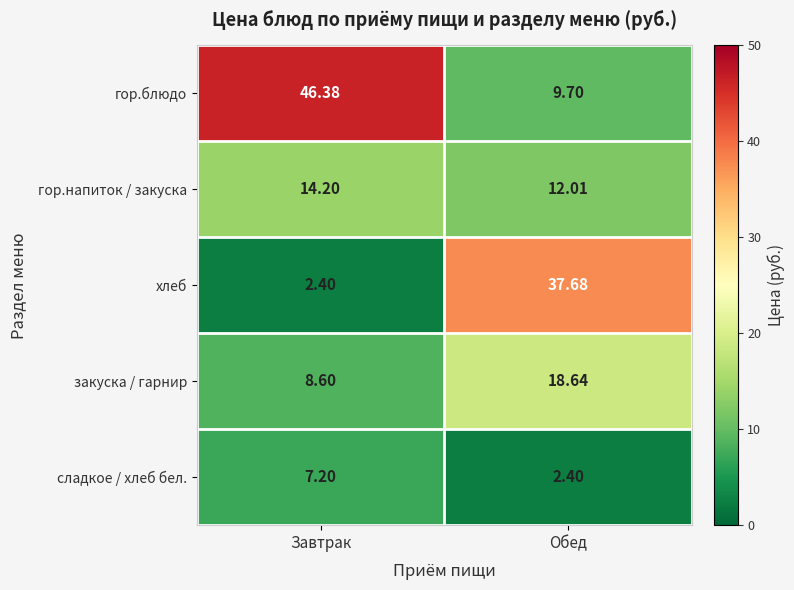

Is the value of гор.блюдо at Завтрак greater than the value of сладкое / хлеб бел. at Обед?

Yes